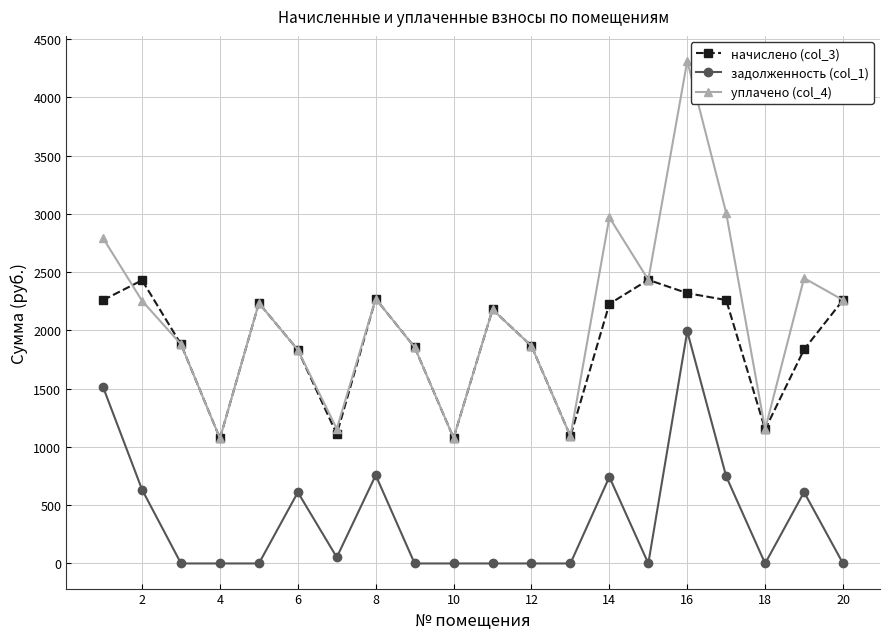

True or false: начислено (col_3) and задолженность (col_1) intersect in this chart.

False